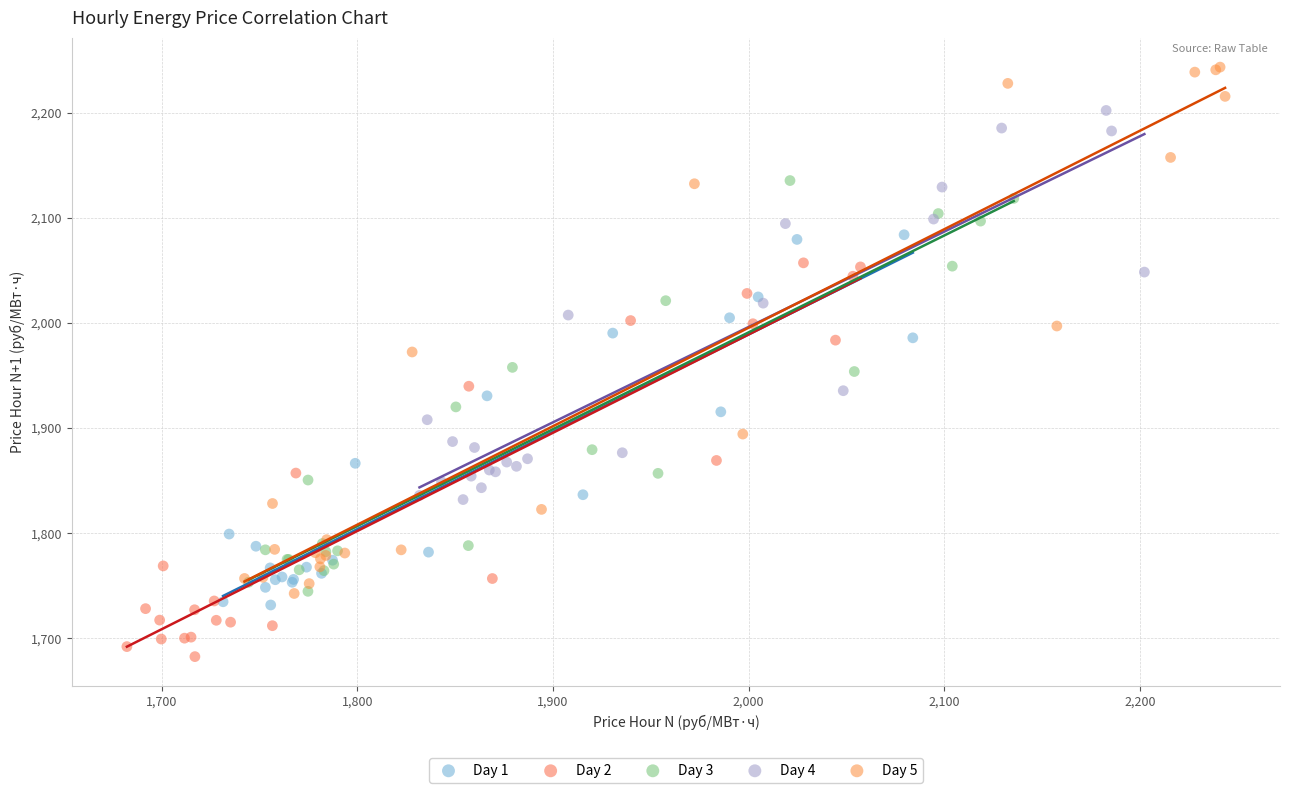

Which series has the largest Y range (max minus min)?

Day 5